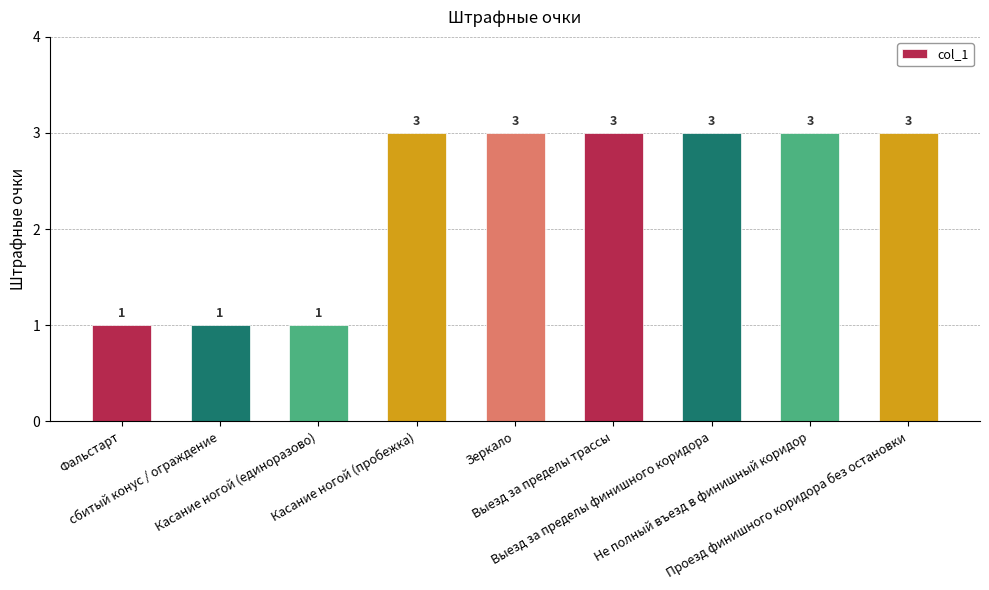

Are the bars horizontal?

No